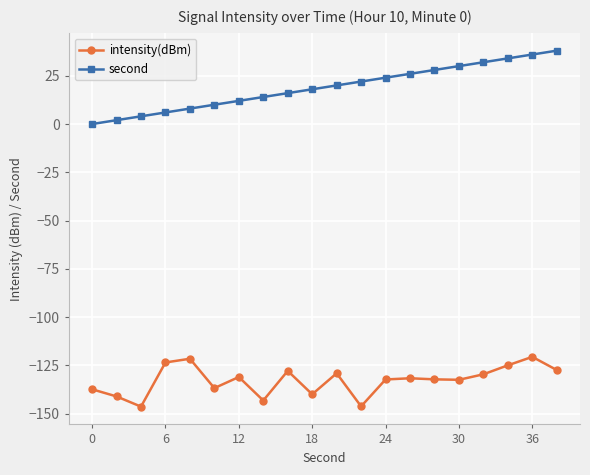

What is the value of the second point at the 12th from the left?

22.0